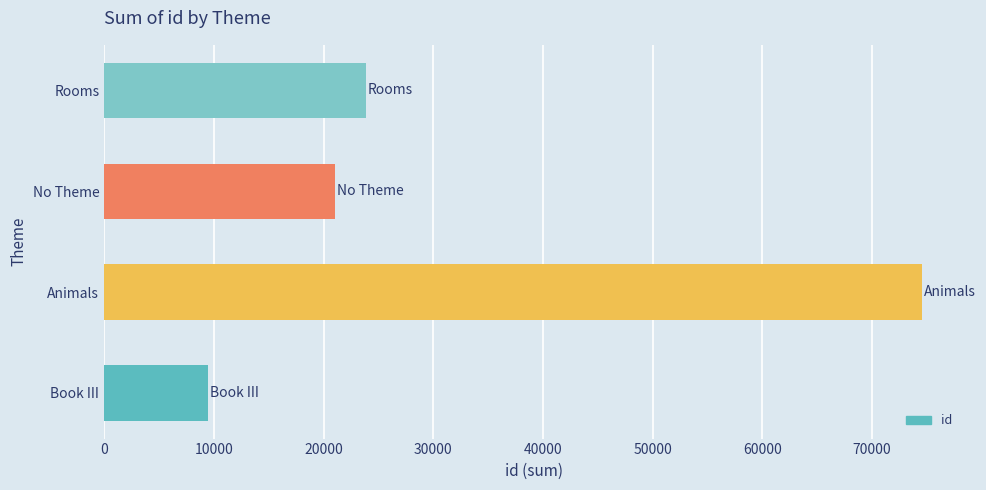

Which has a higher value, Book III or Animals?

Animals